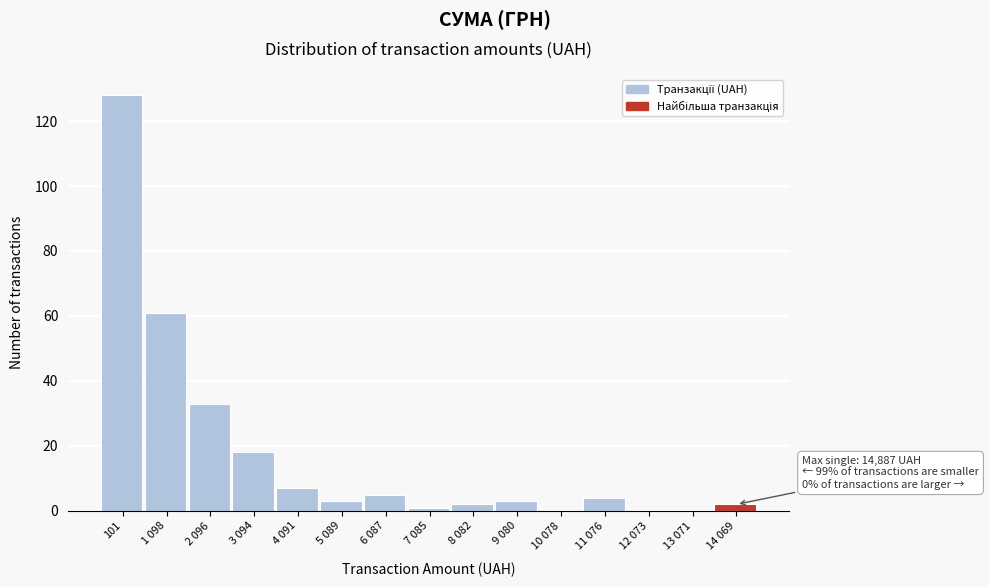

Reading left to right, transcribe all the data shown in this chart.

101=128	1 098=61	2 096=33	3 094=18	4 091=7	5 089=3	6 087=5	7 085=1	8 082=2	9 080=3	10 078=0	11 076=4	12 073=0	13 071=0	14 069=2